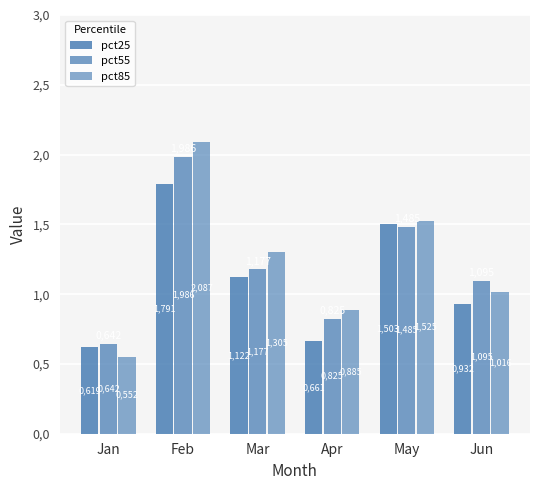

Does the chart contain stacked bars?

No